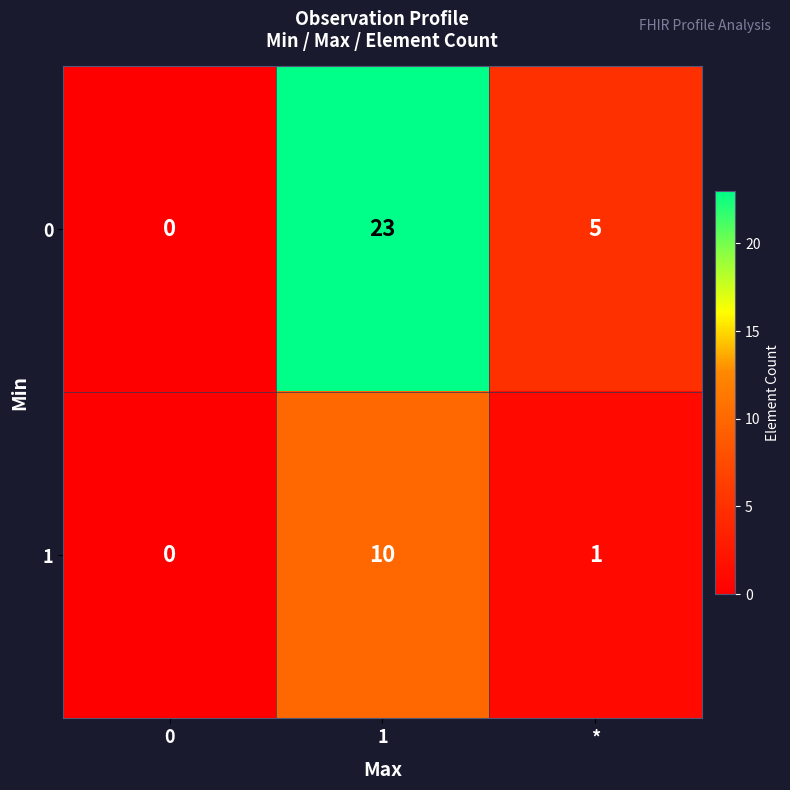

At *, list the series in order from smallest to largest.

1, 0